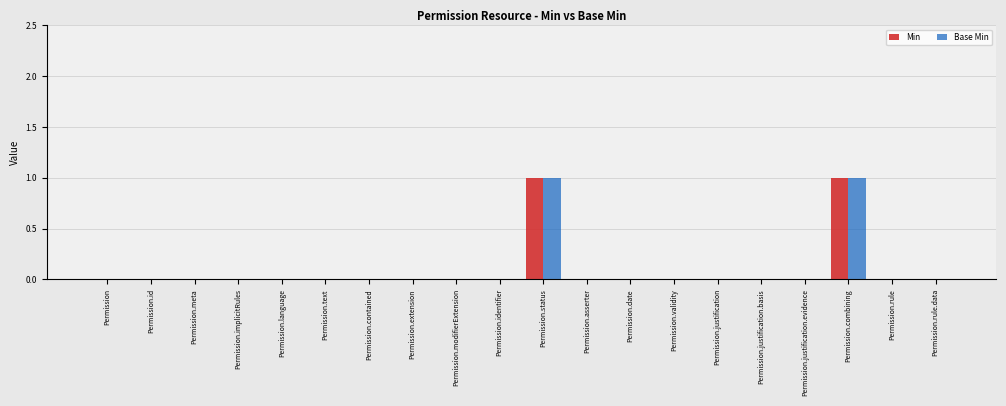

The Base Min series shows -1 at Permission.justification.basis. True or false?

False